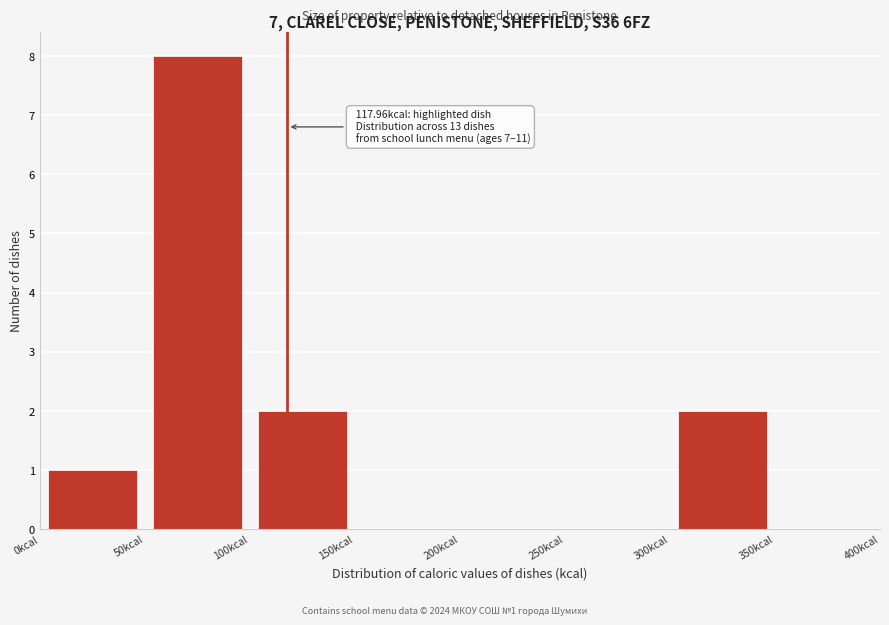

Which range on the x-axis has the tallest bar?

50 to 100